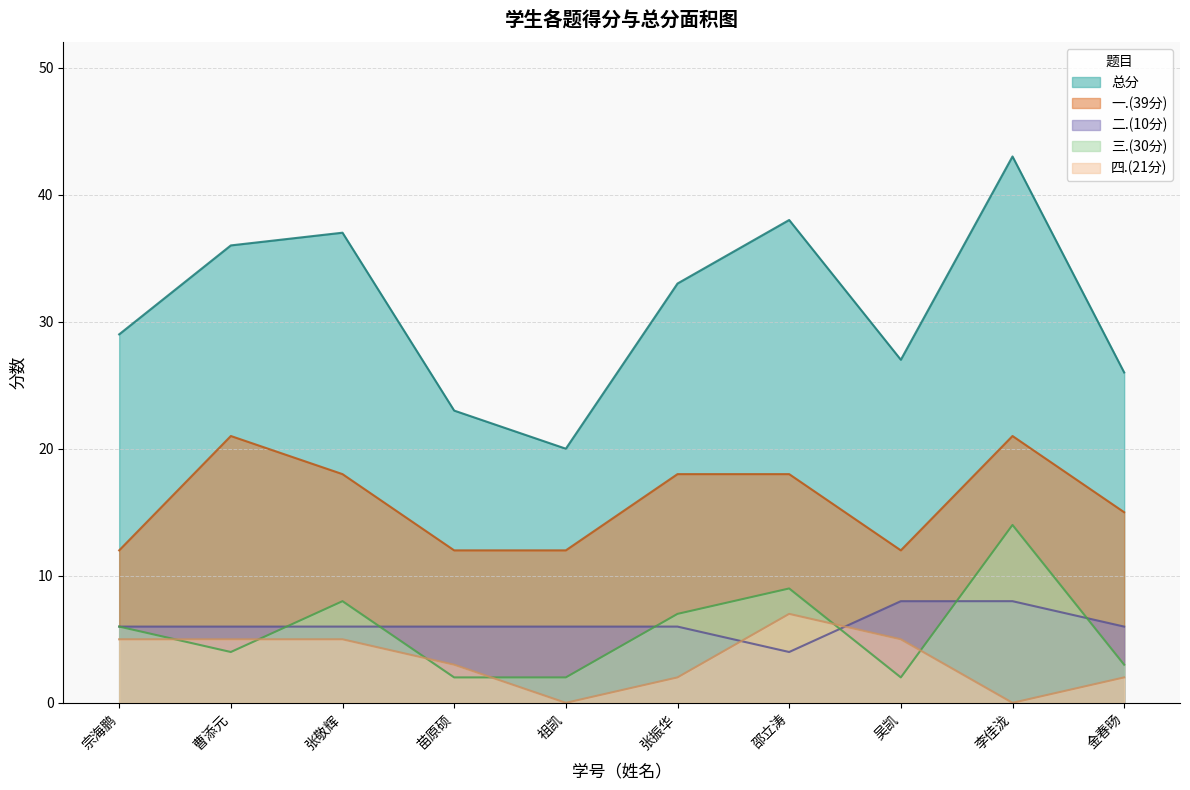

What is the difference between the maximum and minimum values in the 总分 series?

23